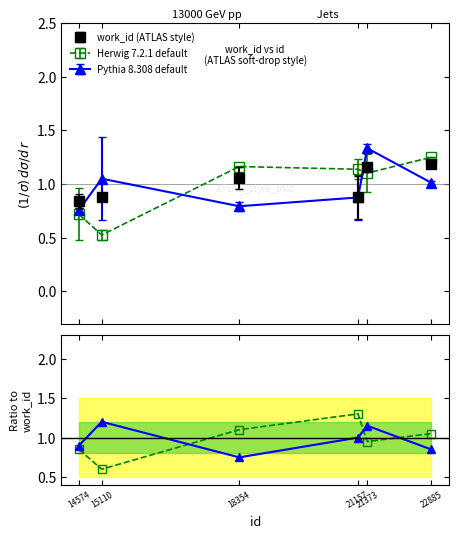

Which series has the widest spread of values?

Herwig ratio